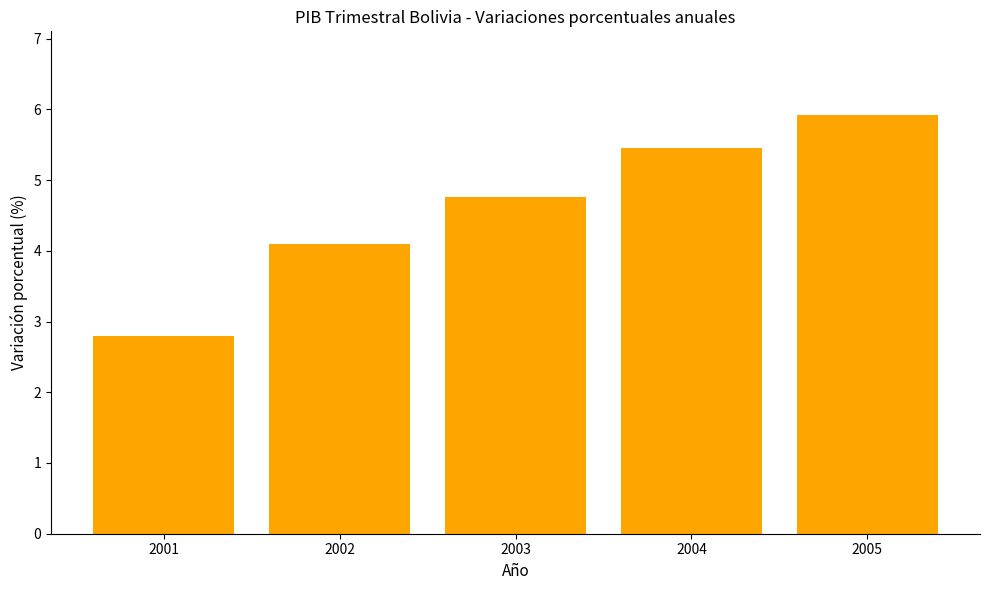

How many bars are there in total?

5